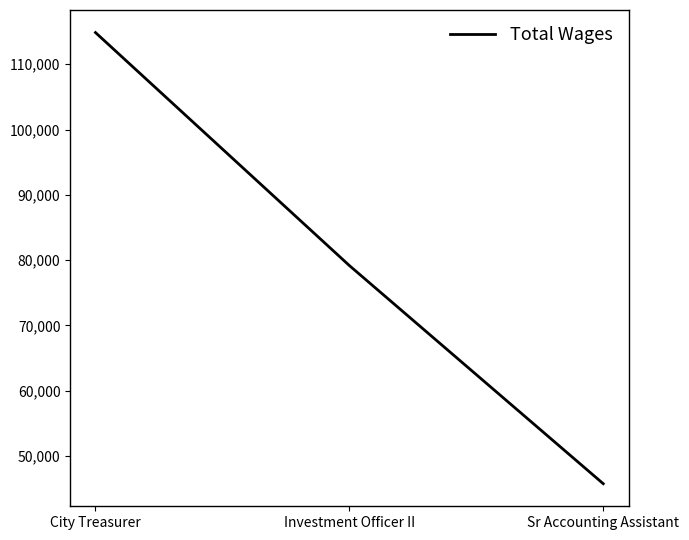

Which has a higher value, Sr Accounting Assistant or City Treasurer?

City Treasurer